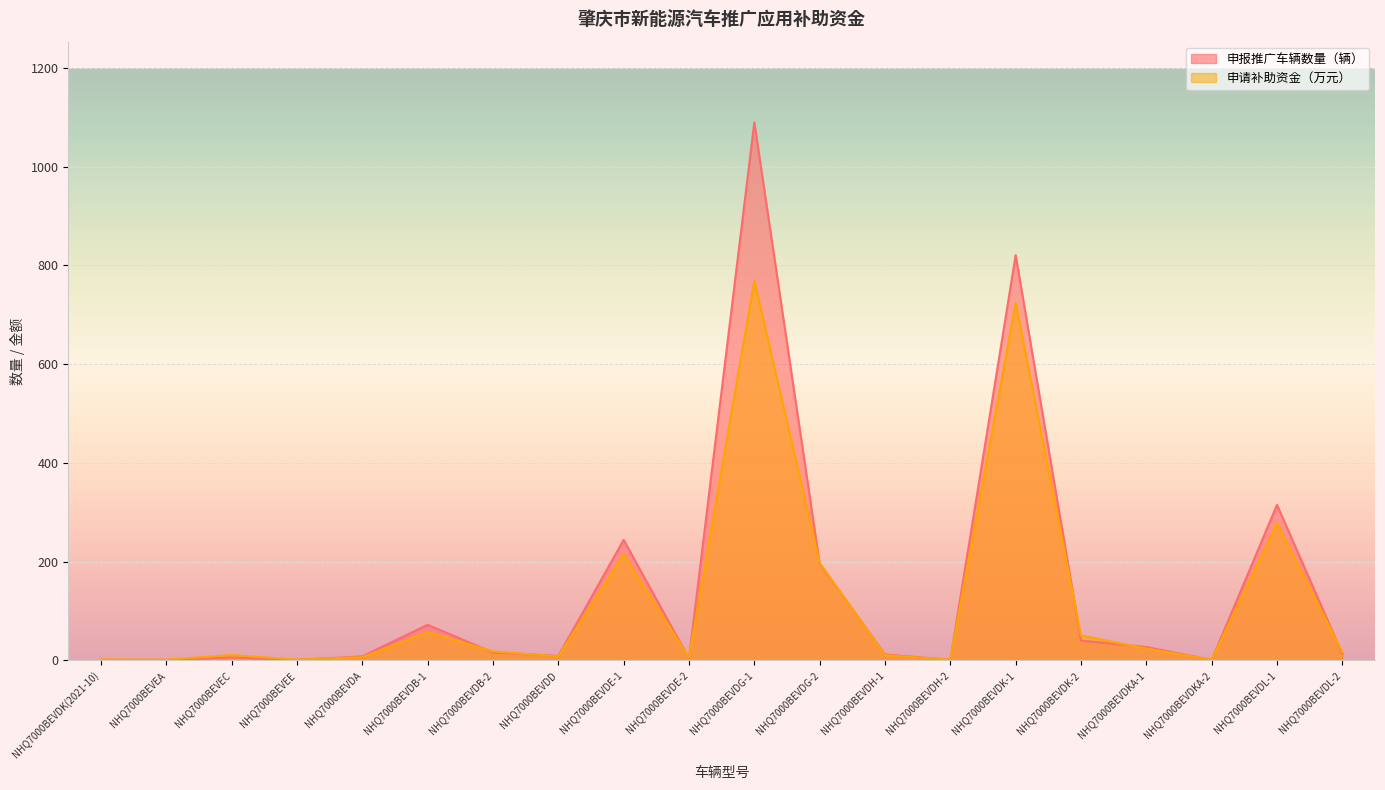

Which category has the lowest value in the 申请补助资金（万元） series?

NHQ7000BEVDH-2